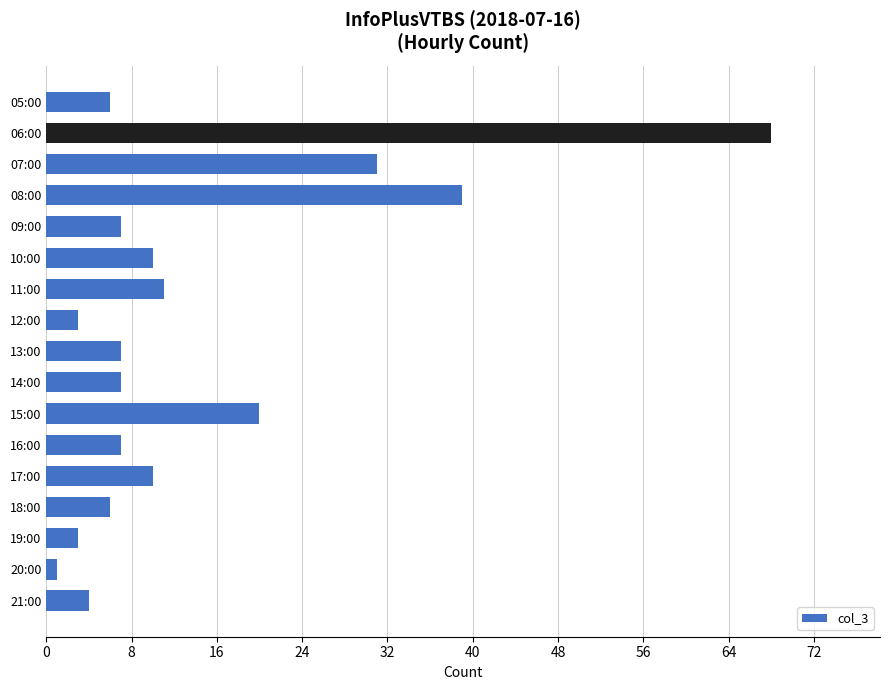

Where is the data nearest to the value 34?

07:00